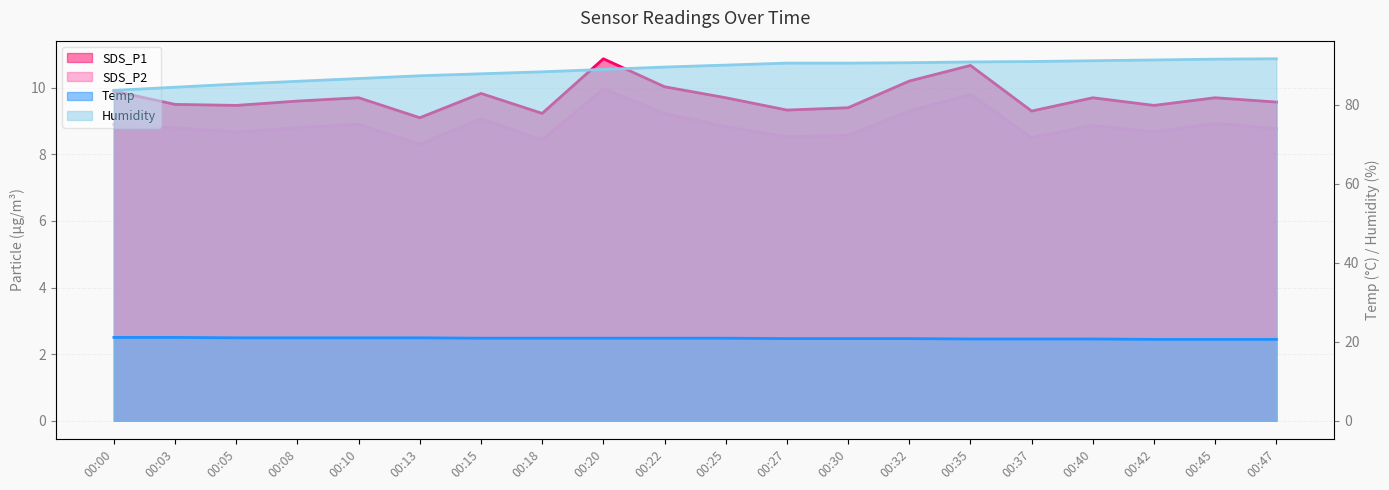

How many lines are shown in the chart?

4